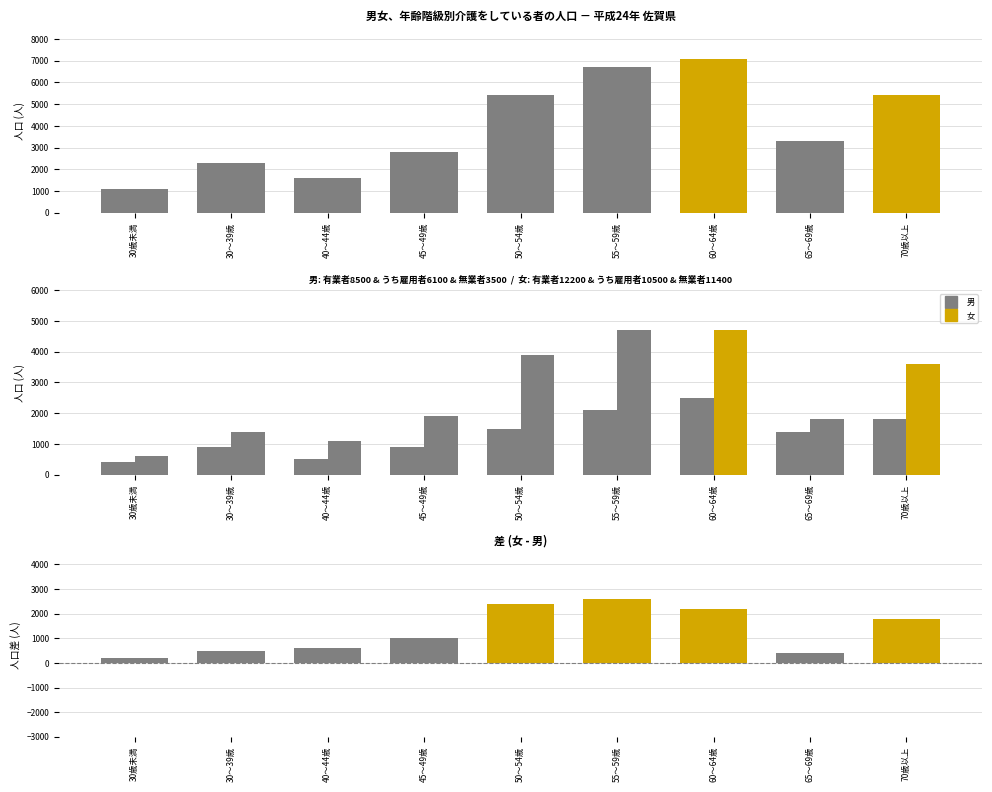

At which category is the sum across all series the highest?

60～64歳